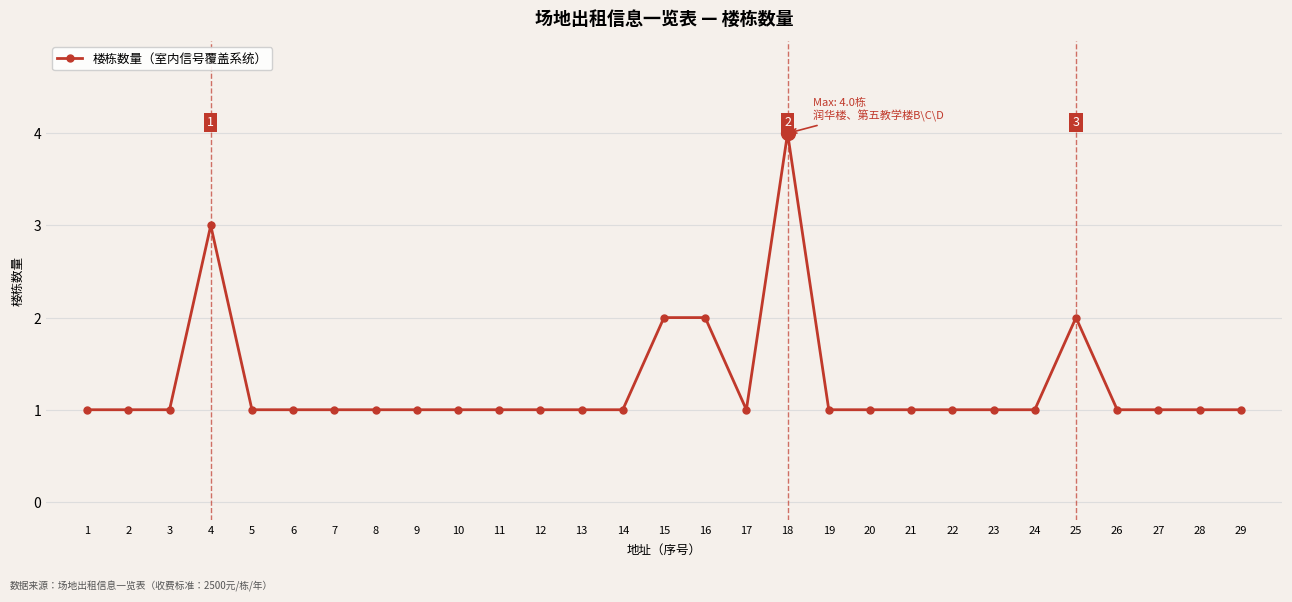

True or false: the data shows 3 at 16.

False